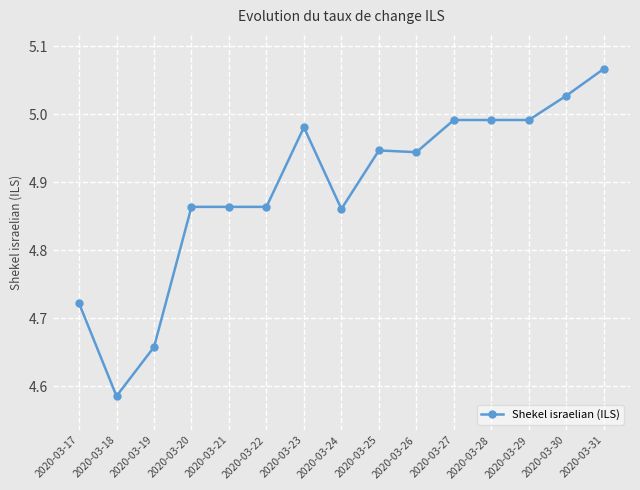

The chart shows a value of 7.3 at 2020-03-30. True or false?

False